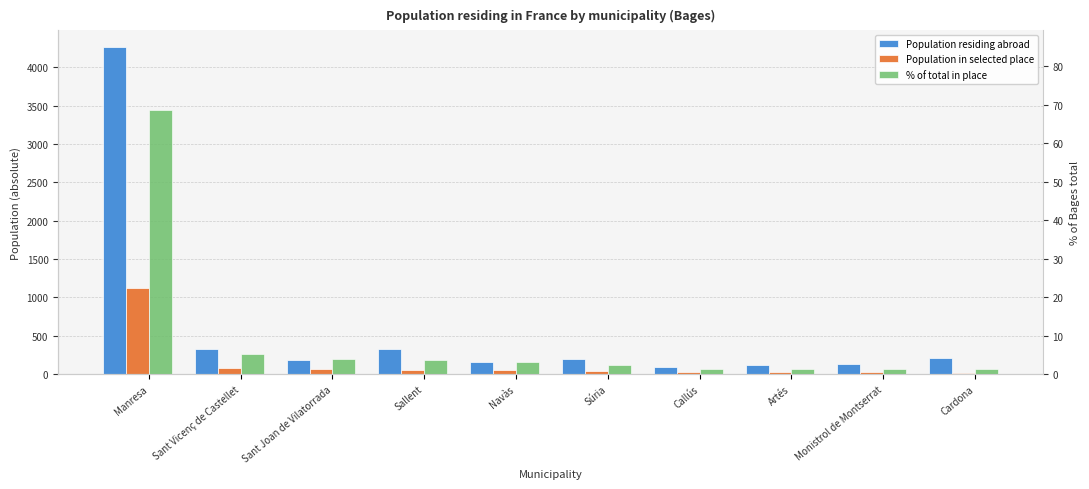

What position from the right is Sant Vicenç de Castellet?

9